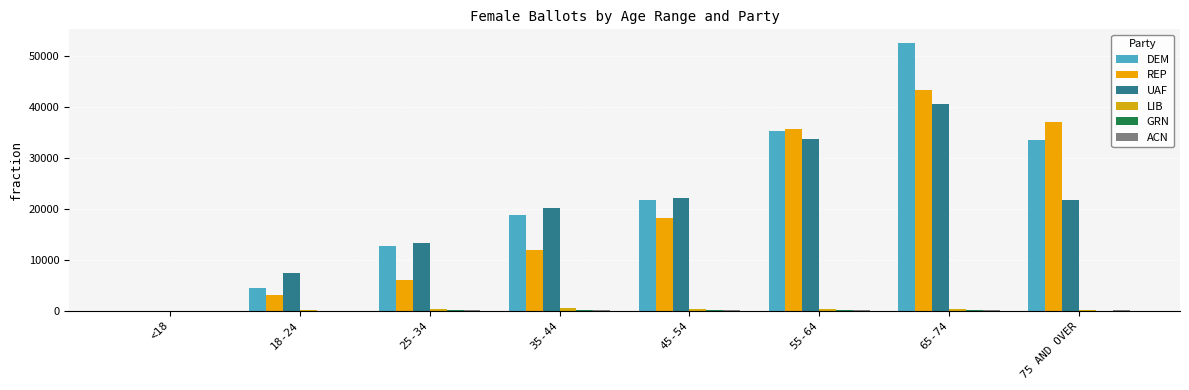

What is the difference between the ACN values at 35-44 and 75 AND OVER?

7